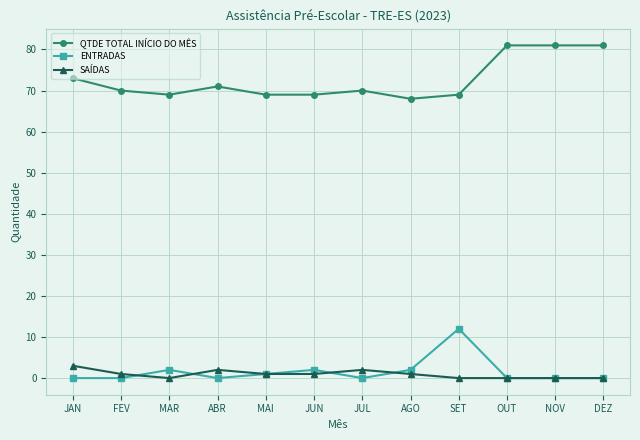

The ENTRADAS series shows 2 at JUN. True or false?

True